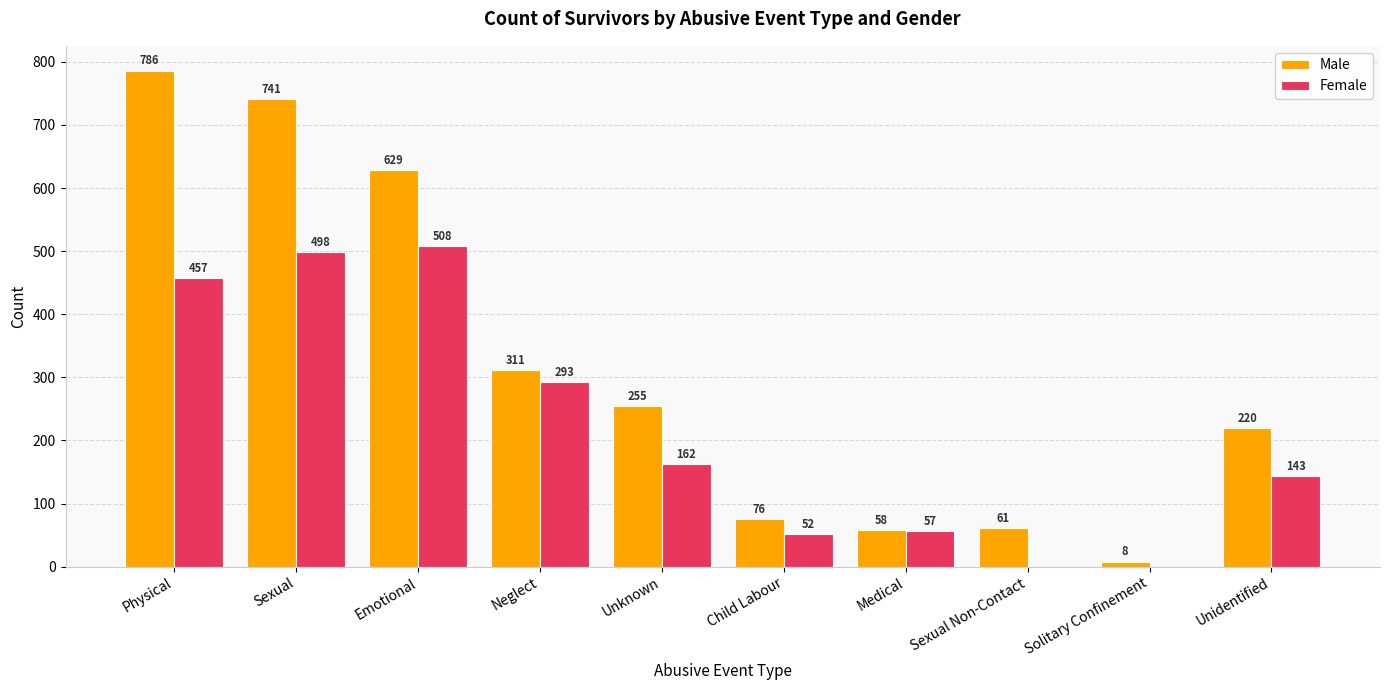

What is the sum of all Female values?

2170